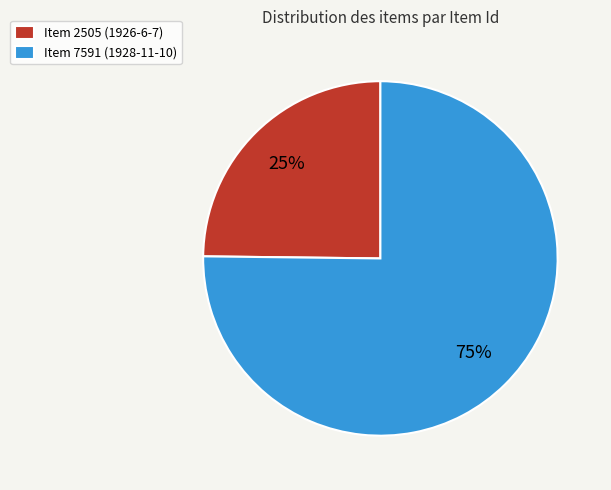

Combined, do Item 2505 (1926-6-7) and Item 7591 (1928-11-10) account for over 50%?

Yes